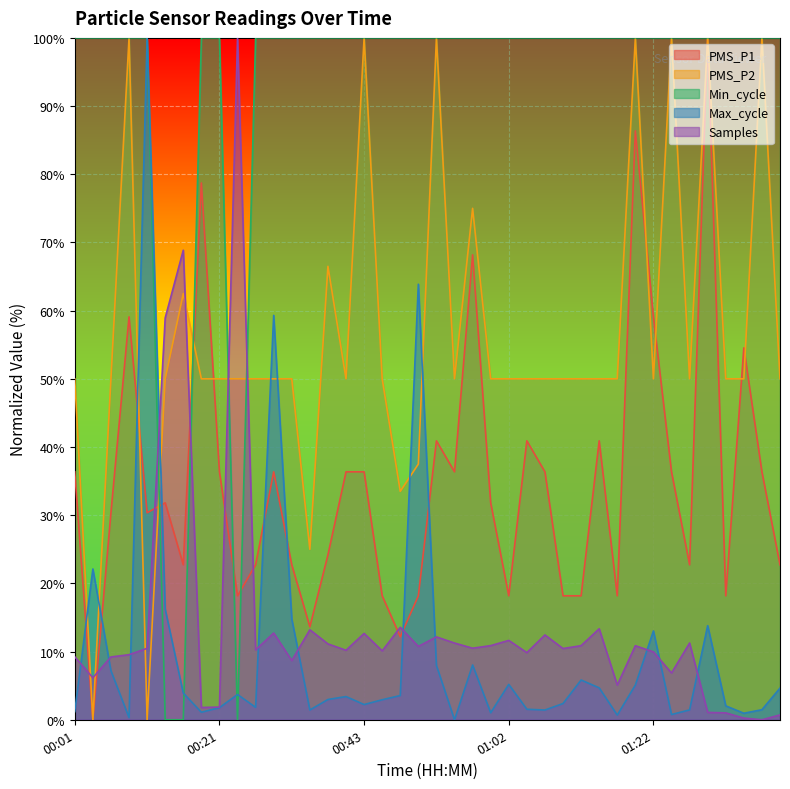

True or false: Samples and PMS_P2 cross at least once.

True